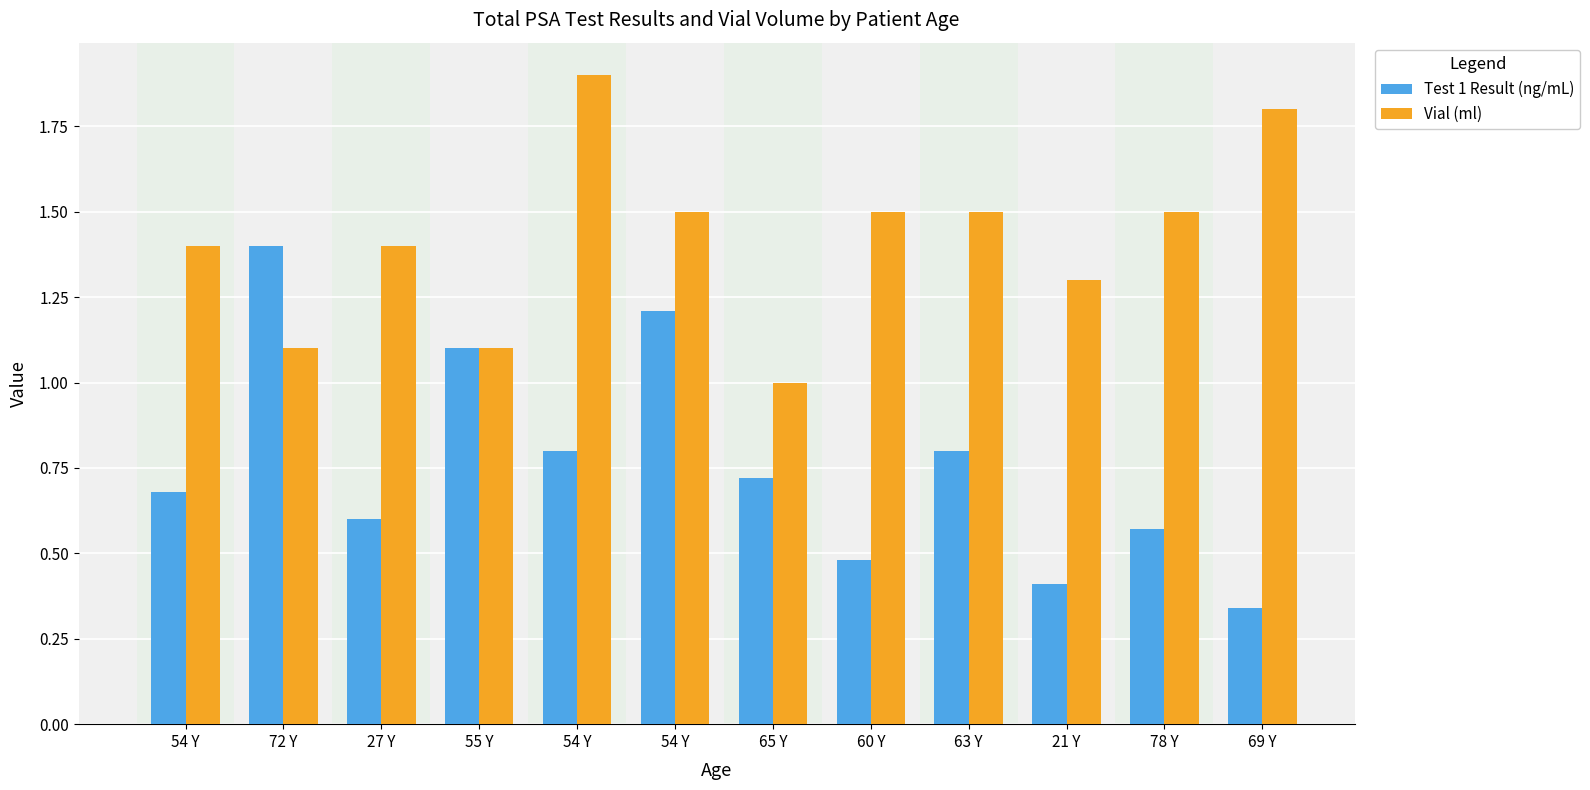

What is the label of the 10th bar from the right?

27 Y